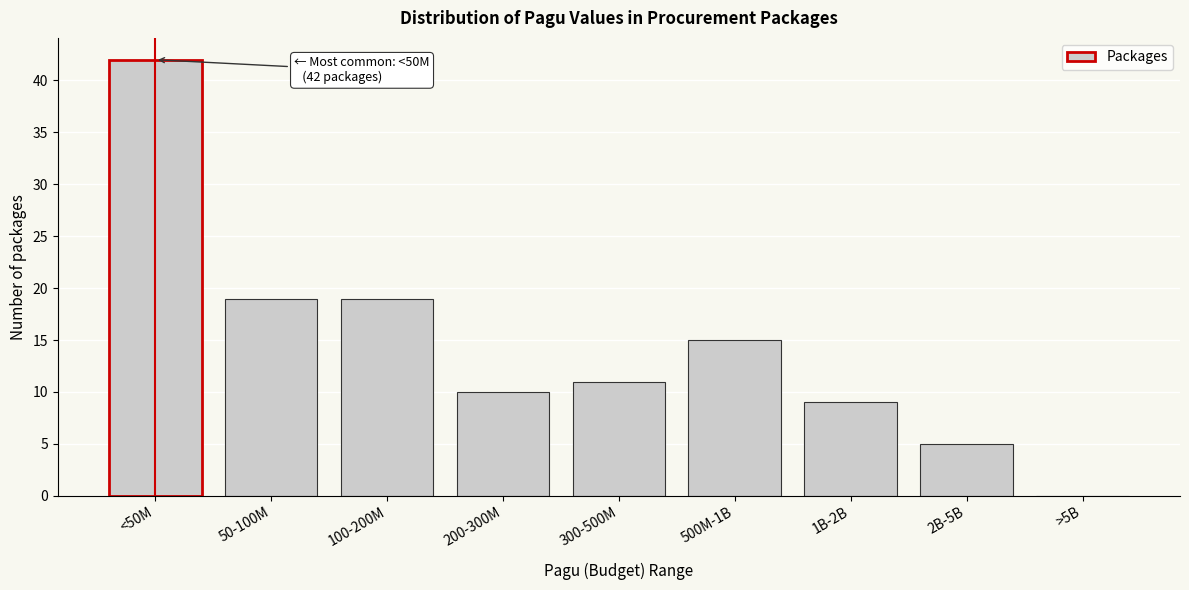

Reading right to left, list all the values displayed in this chart.

>5B=0	2B-5B=5	1B-2B=9	500M-1B=15	300-500M=11	200-300M=10	100-200M=19	50-100M=19	<50M=42